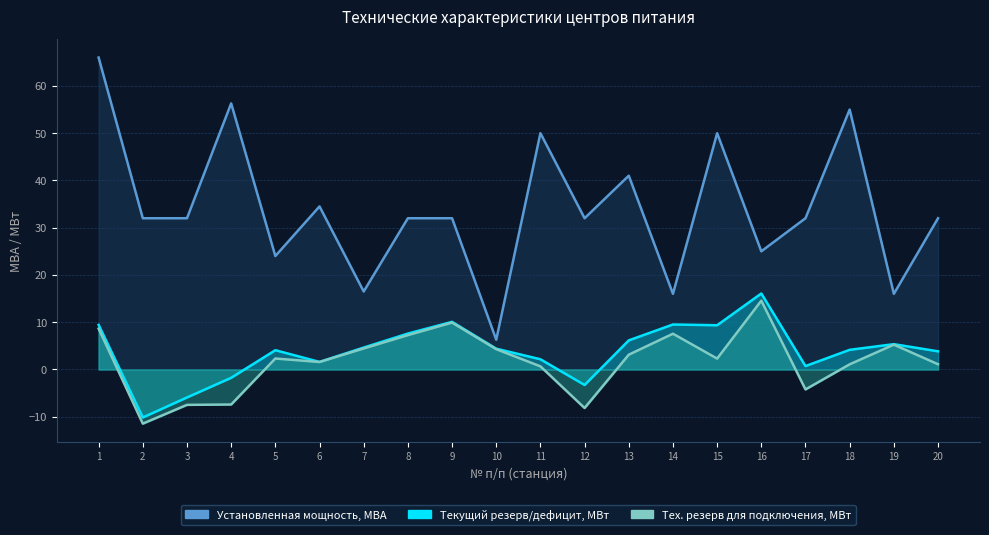

True or false: Текущий резерв/дефицит мощности для тех. подключения, МВт has a value of 4.5 at 7.

True